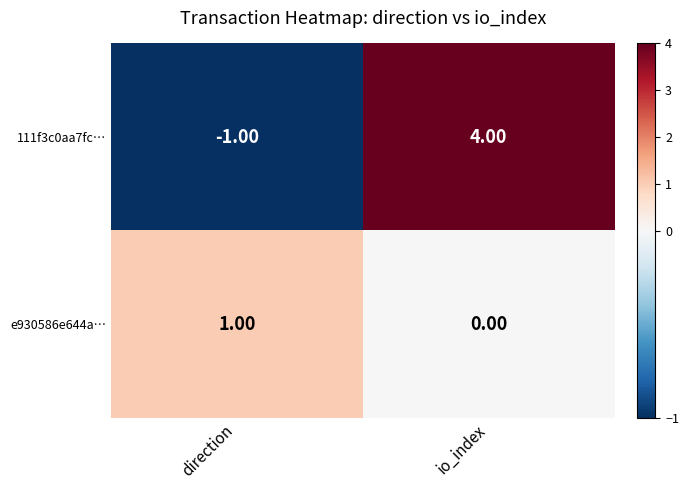

Which series has the widest spread of values?

111f3c0aa7fc…